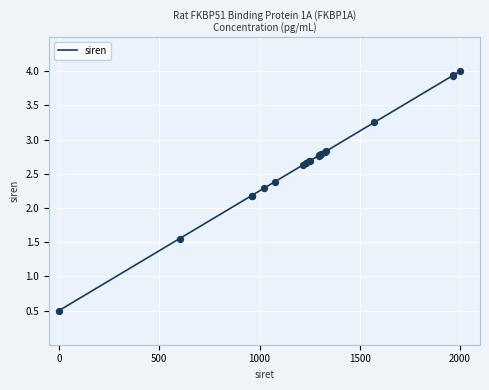

What is the difference between the maximum and minimum values?

3.5